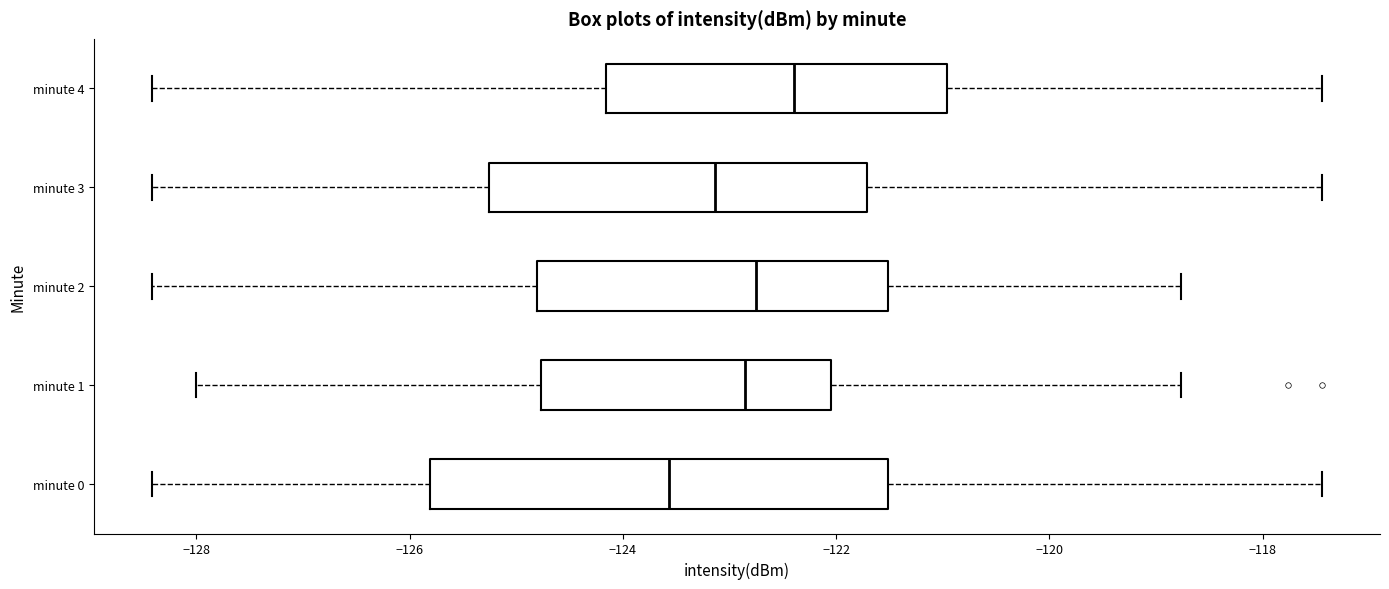

Which box's median line is the furthest to the left?

minute 0